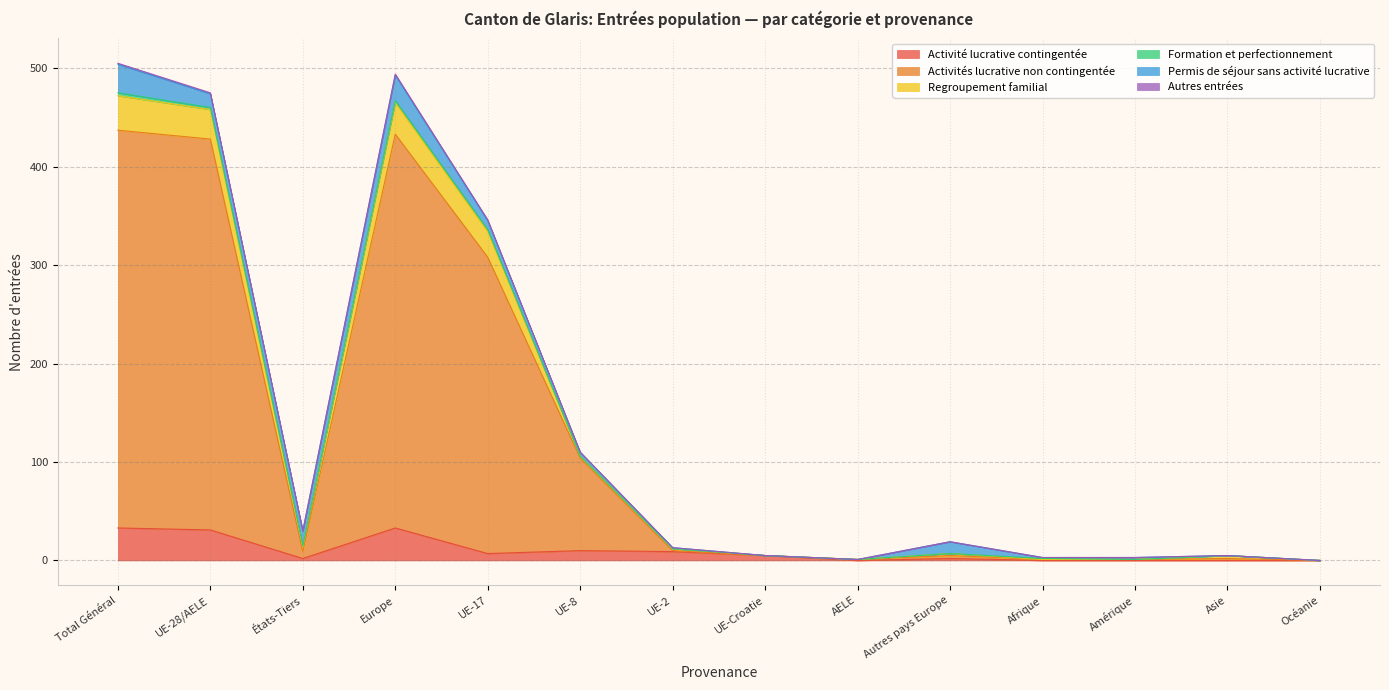

What is the maximum value for Activité lucrative contingentée?

33